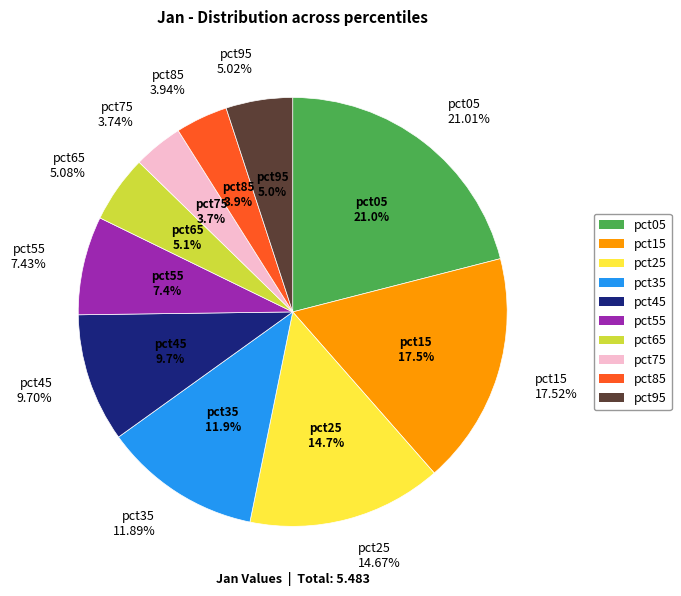

What percentage do pct85 and pct75 together represent?

7.7%